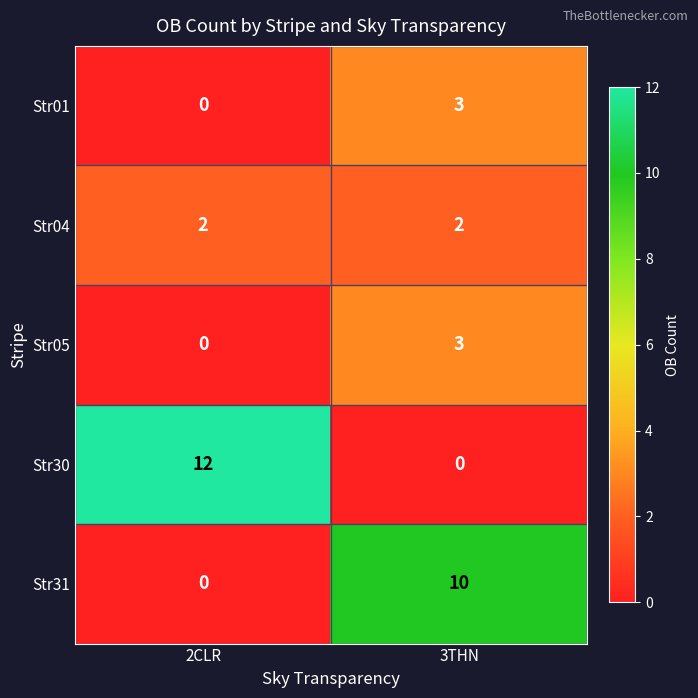

Reading right to left, list all the values displayed in this chart.

Str01: 3THN=3	2CLR=0
Str04: 3THN=2	2CLR=2
Str05: 3THN=3	2CLR=0
Str30: 3THN=0	2CLR=12
Str31: 3THN=10	2CLR=0